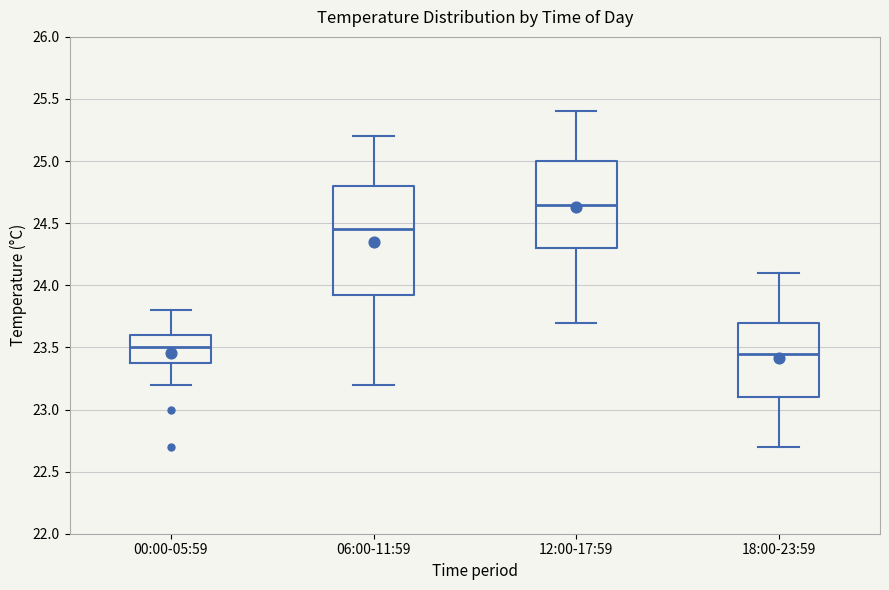

Which box is the tallest, from its lower edge to its upper edge?

06:00-11:59